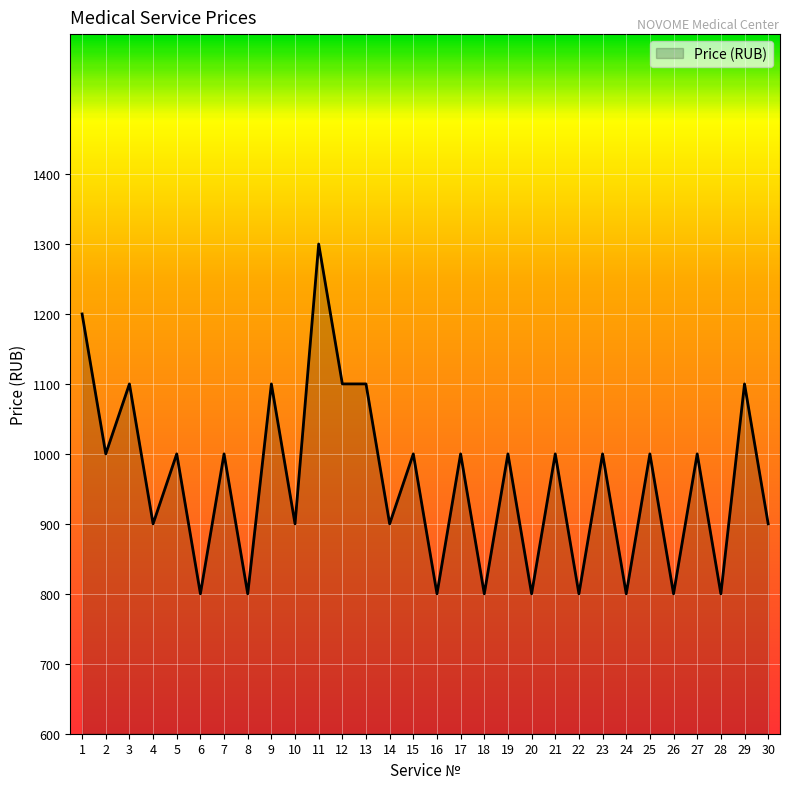

Count the number of data series in this chart.

1